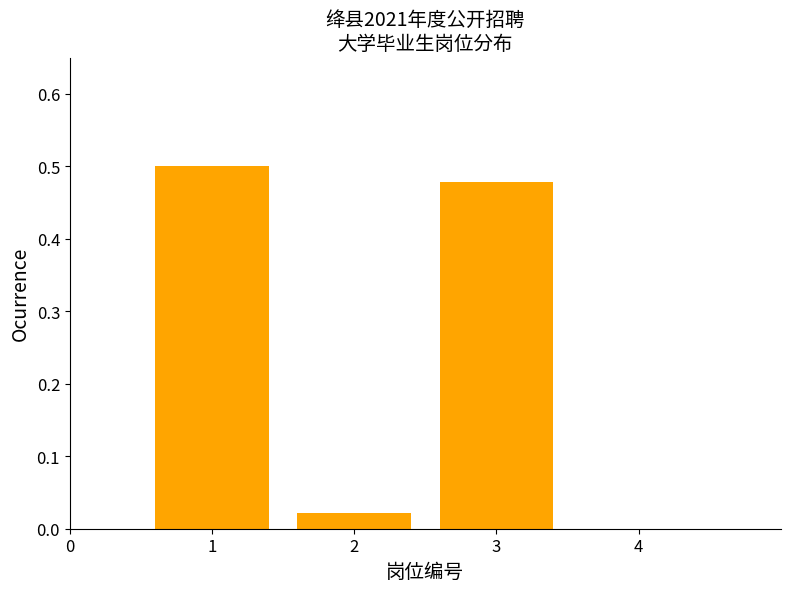

What is the sum of all values?

1.0